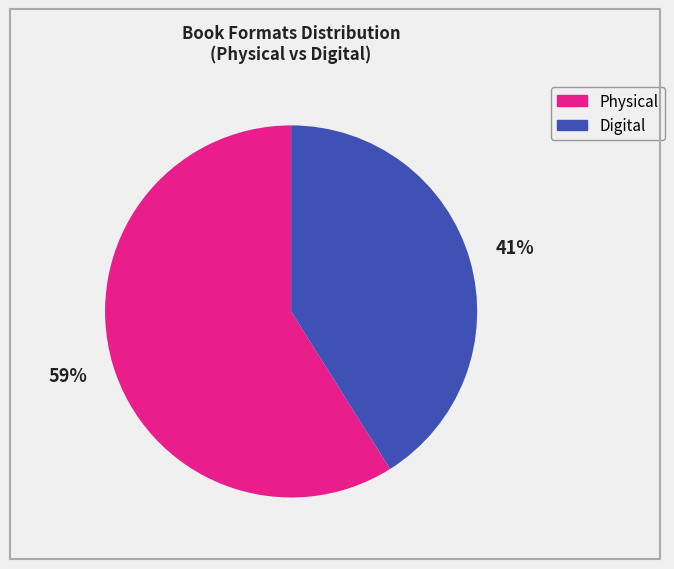

To the nearest percent, what is the average slice percentage?

50%